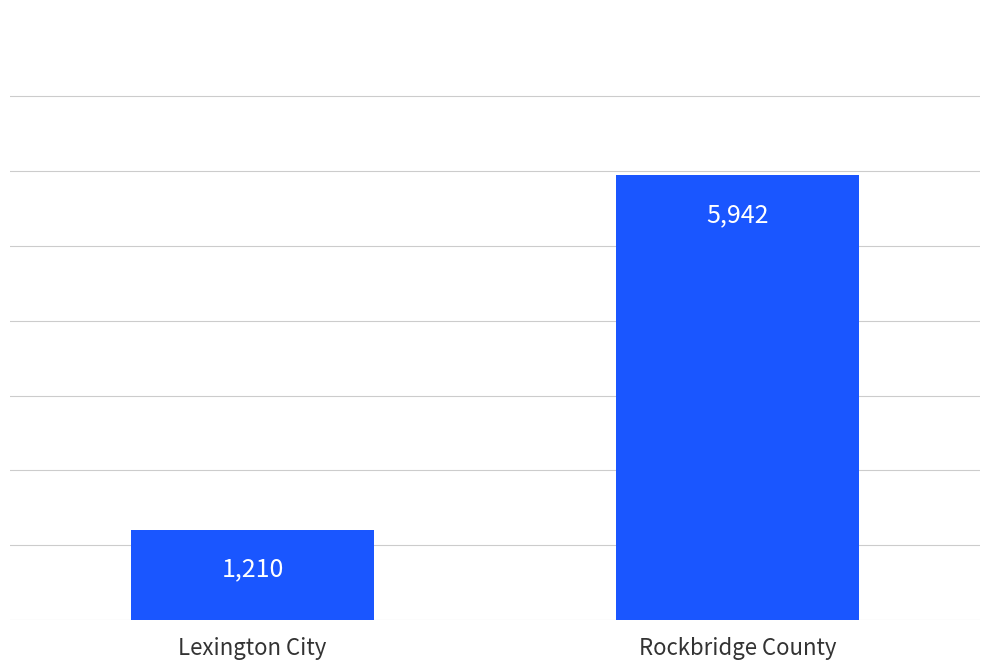

How many data points does each series have?

2